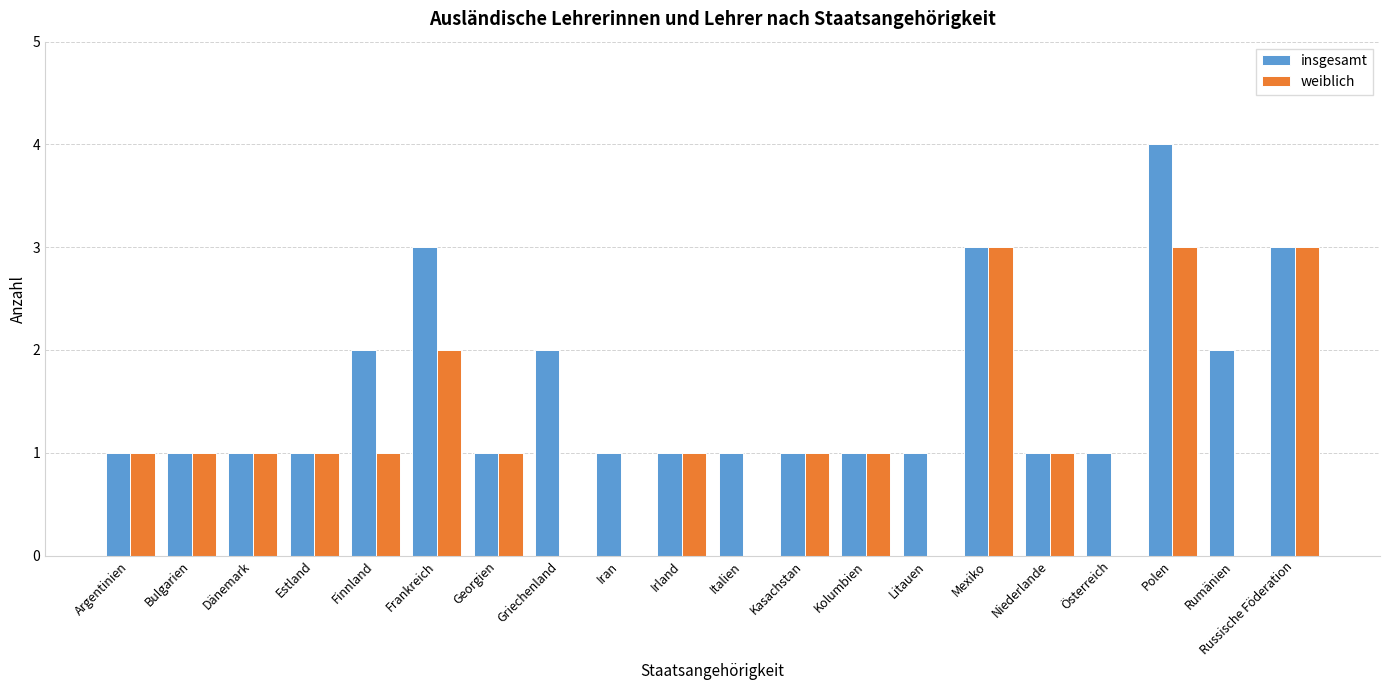

Which category has the highest value across all series?

Polen